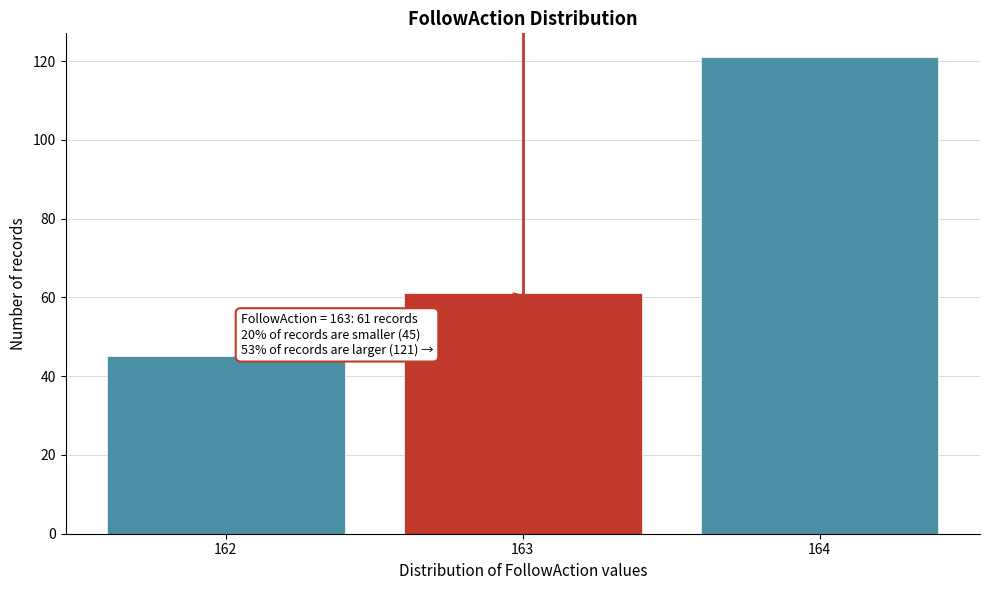

Reading left to right, transcribe all the data shown in this chart.

45	61	121